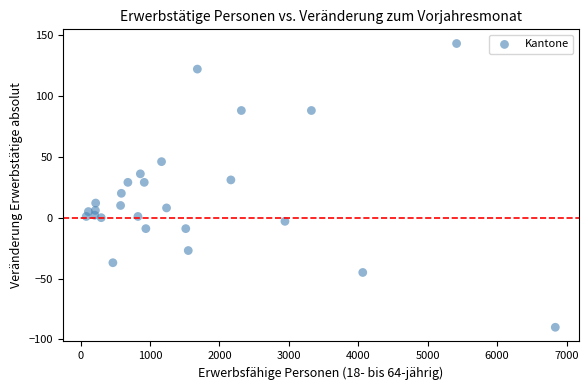

What is the range of Y values (max minus min)?

233